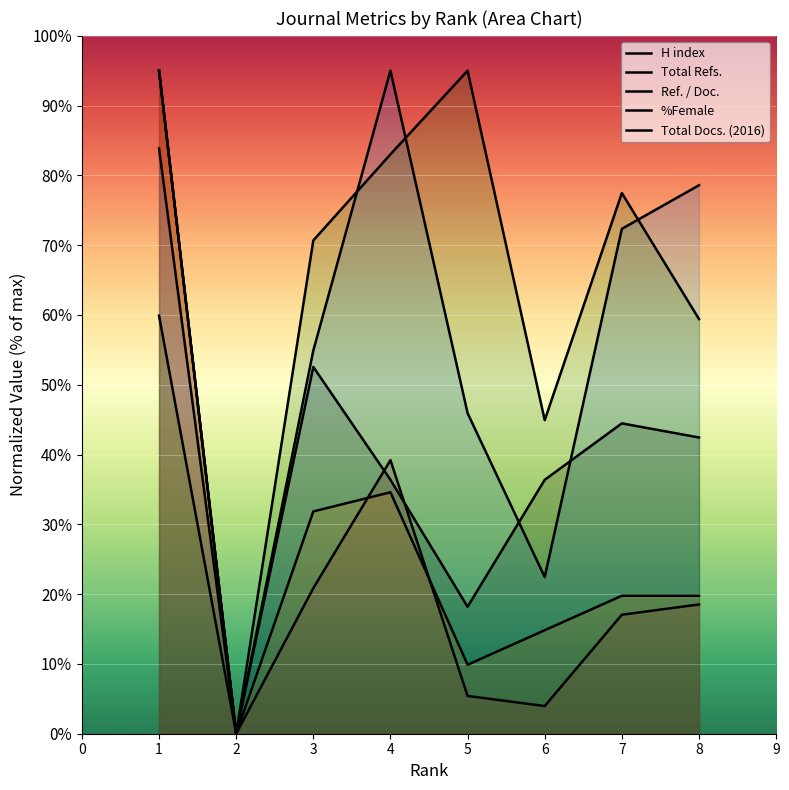

In H index, how many points are higher than both neighbors (excluding endpoints)?

2